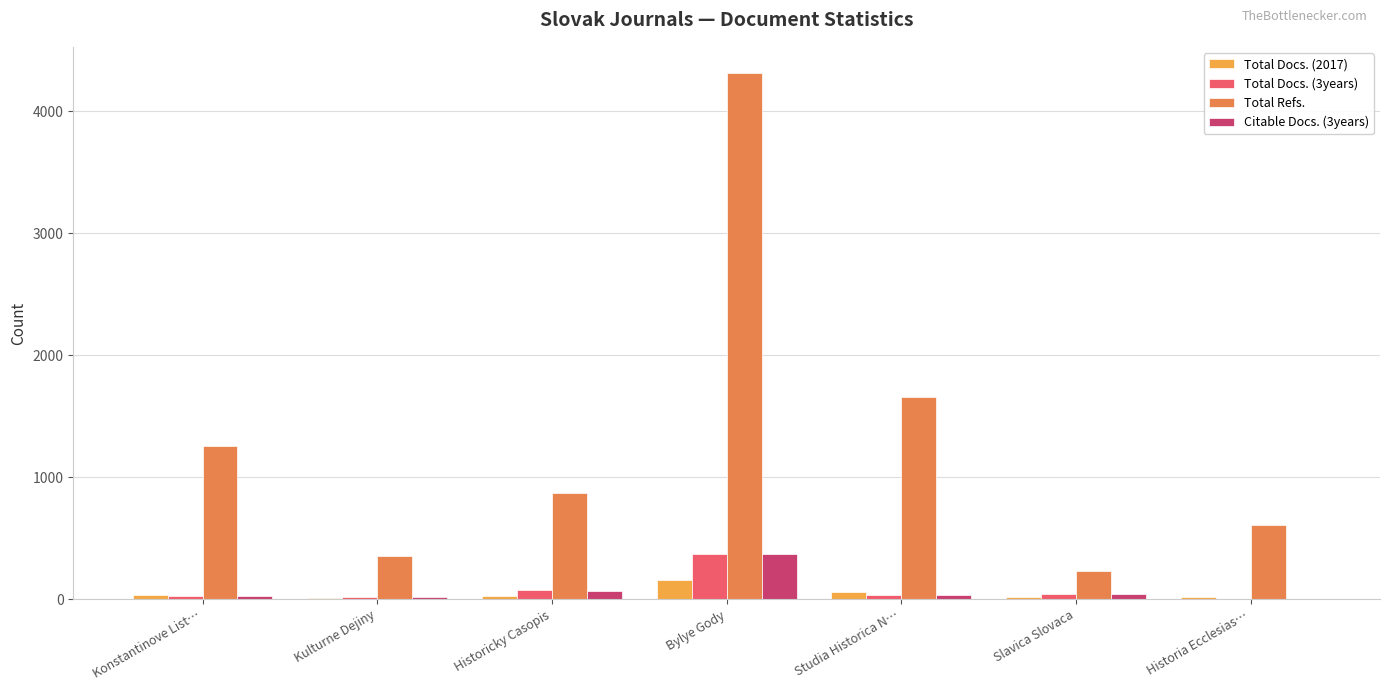

What is the sum of the Citable Docs. (3years) values at Historia Ecclesias… and Kulturne Dejiny?

22